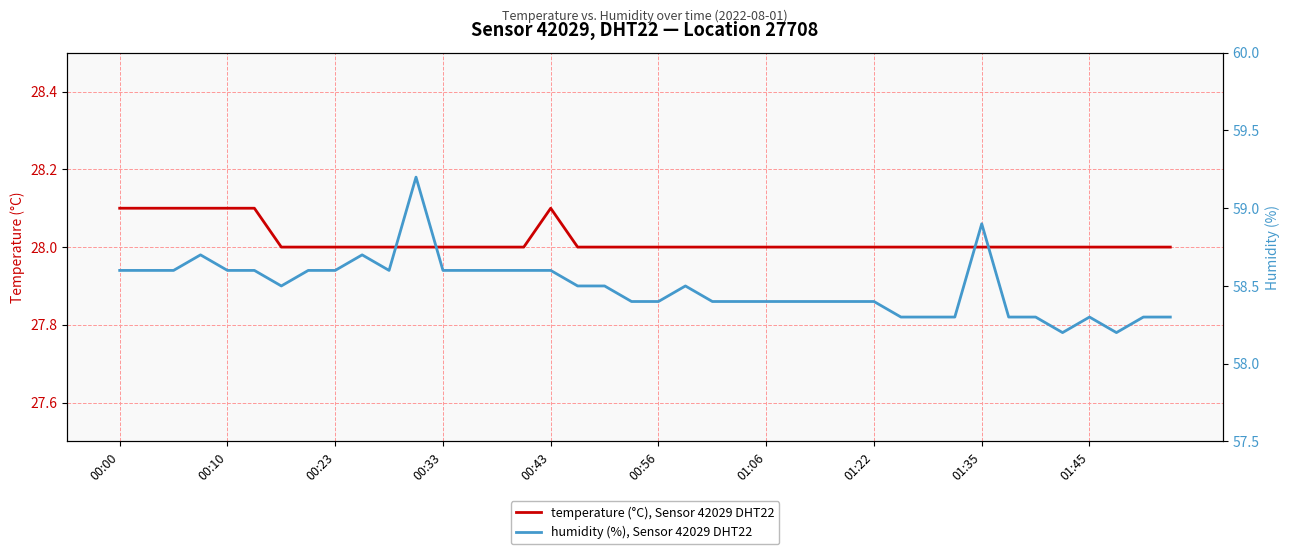

What is the highest value of the temperature (°C), Sensor 42029 DHT22 series?

28.1